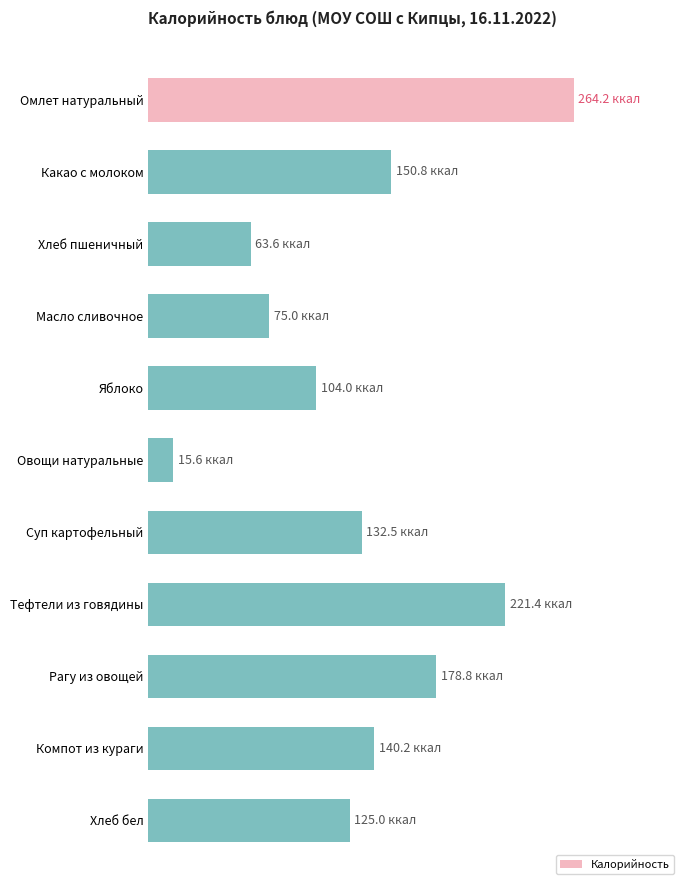

List the labels in order of value, largest first.

Омлет натуральный, Тефтели из говядины, Рагу из овощей, Какао с молоком, Компот из кураги, Суп картофельный, Хлеб бел, Яблоко, Масло сливочное, Хлеб пшеничный, Овощи натуральные